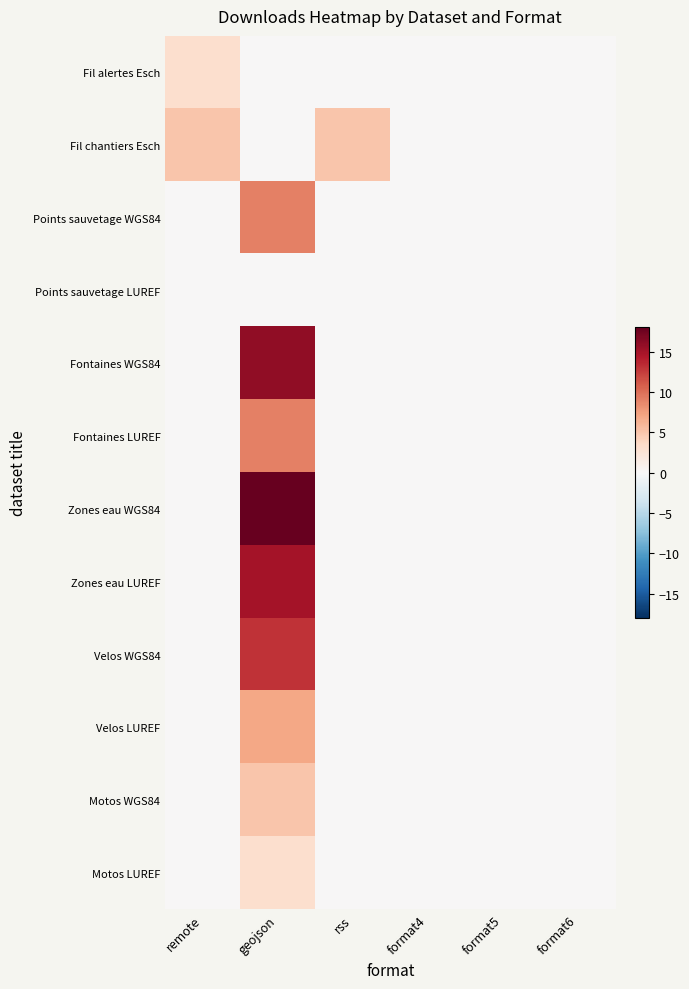

Between format5 and format4, which is larger?

format5